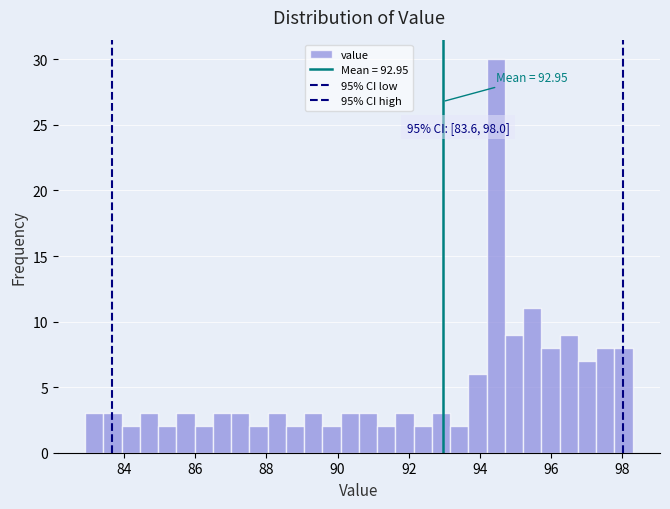

Around what value on the x-axis is the tallest bar? Give the approximate position of its centre, as read against the axis.

94.4